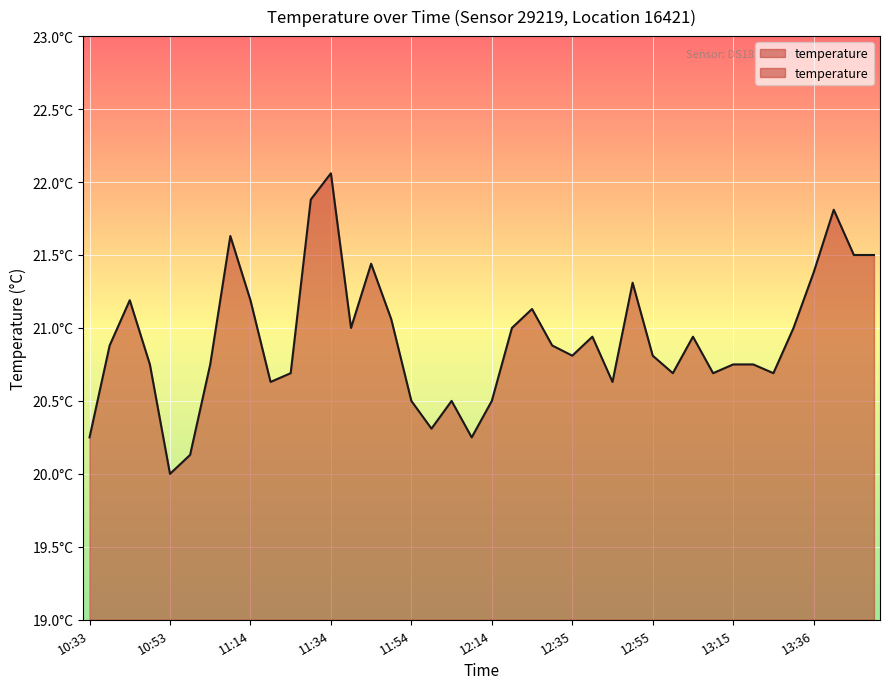

Which label corresponds to the largest value in the chart?

11:34